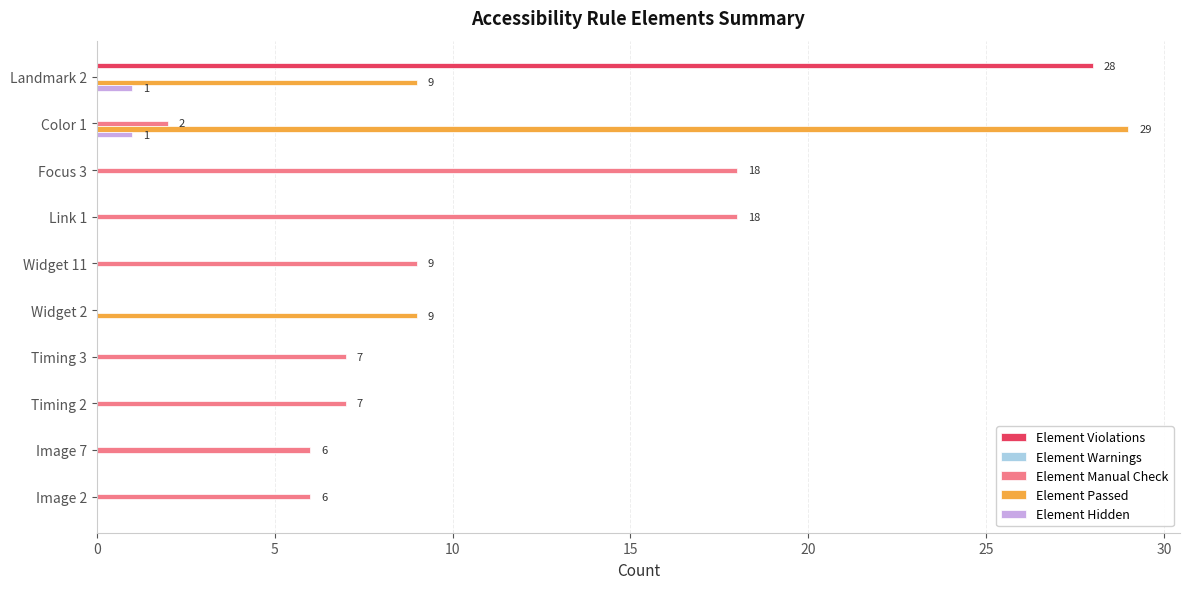

Which series has the widest spread of values?

Element Passed